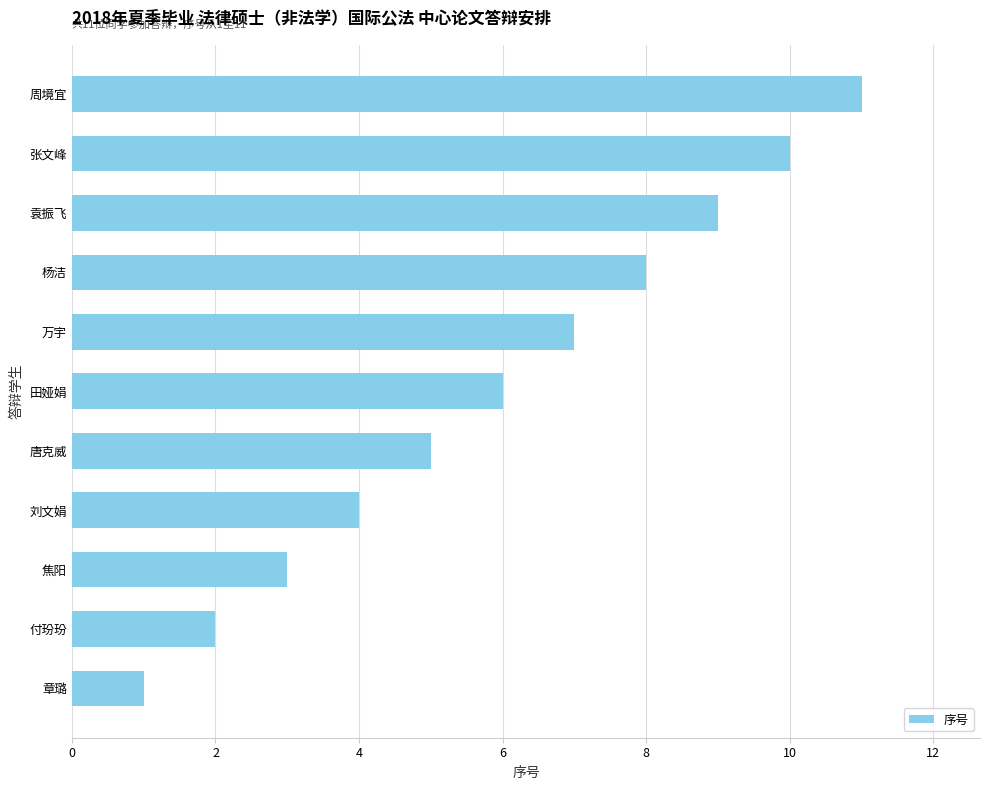

What is the smallest value displayed?

1